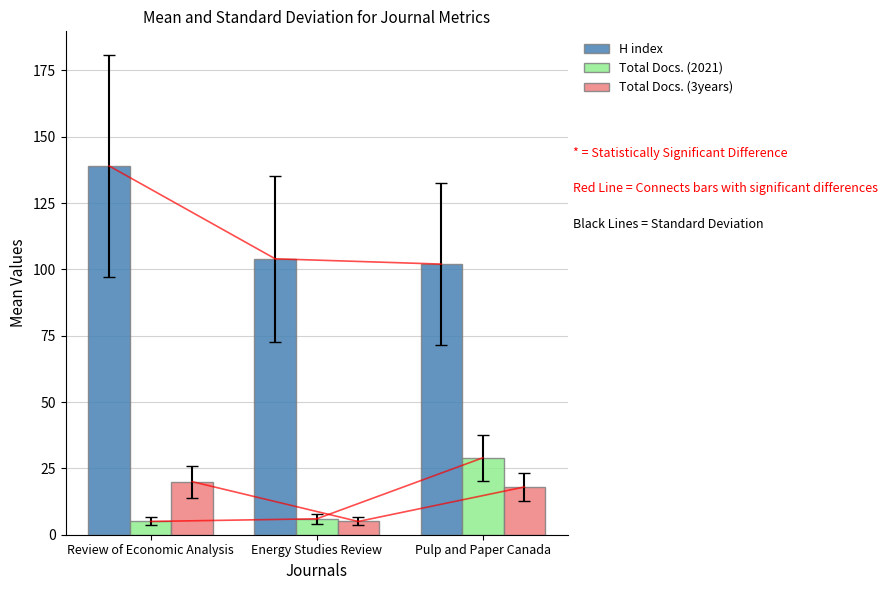

What position from the left is Energy Studies Review?

2